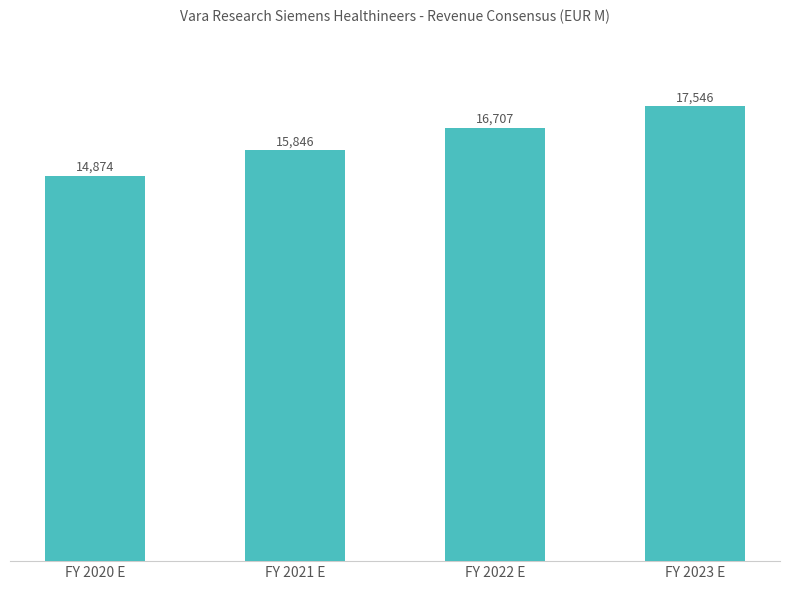

Is it true that the value at FY 2021 E is 10698?

False